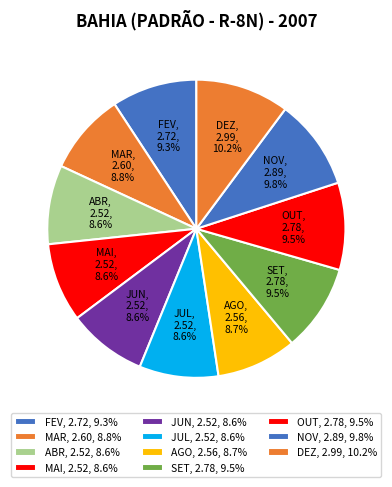

How many segments does this pie chart have?

11